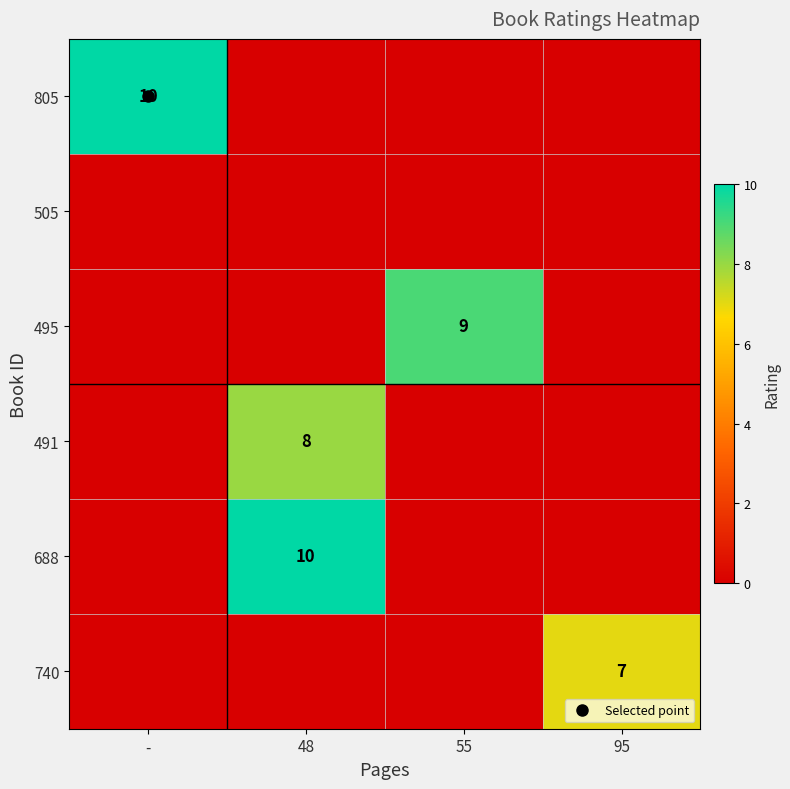

What is the total value across all series at 95?

7